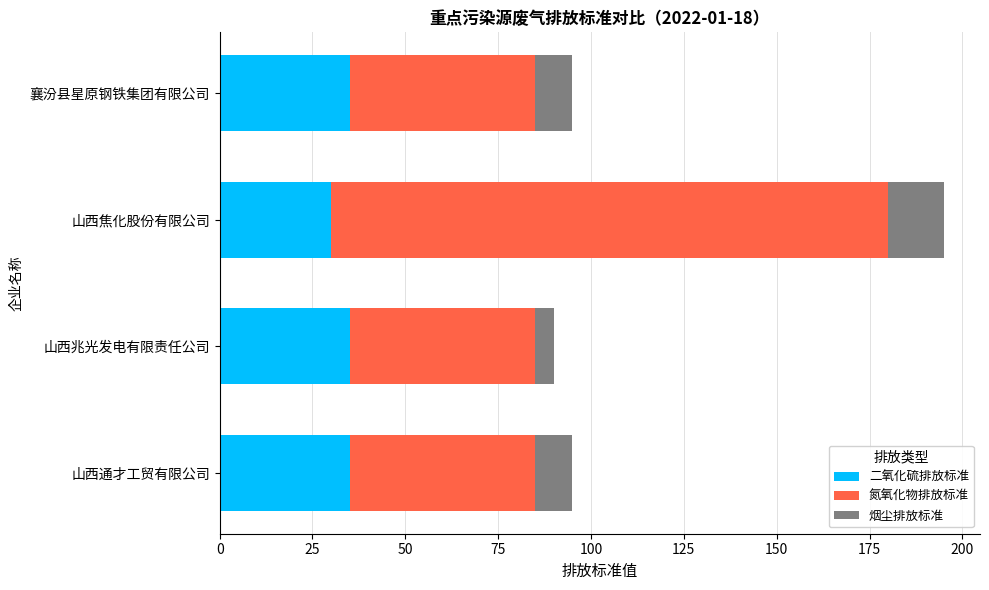

What is the sum of all 二氧化硫排放标准 values?

135